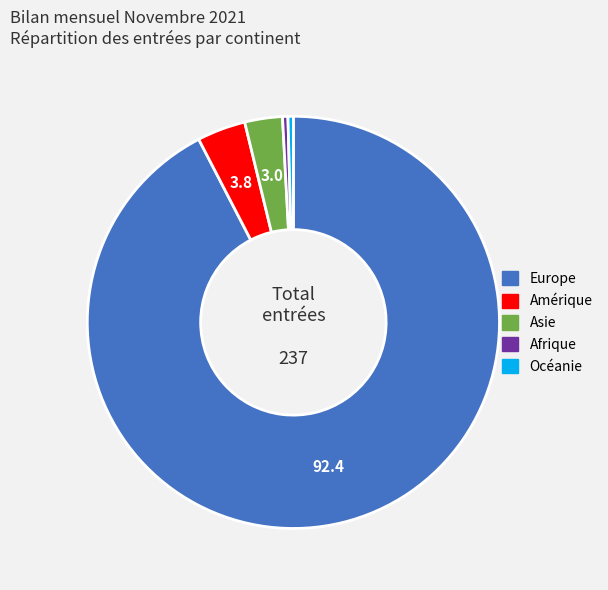

Which slice is the largest?

Europe